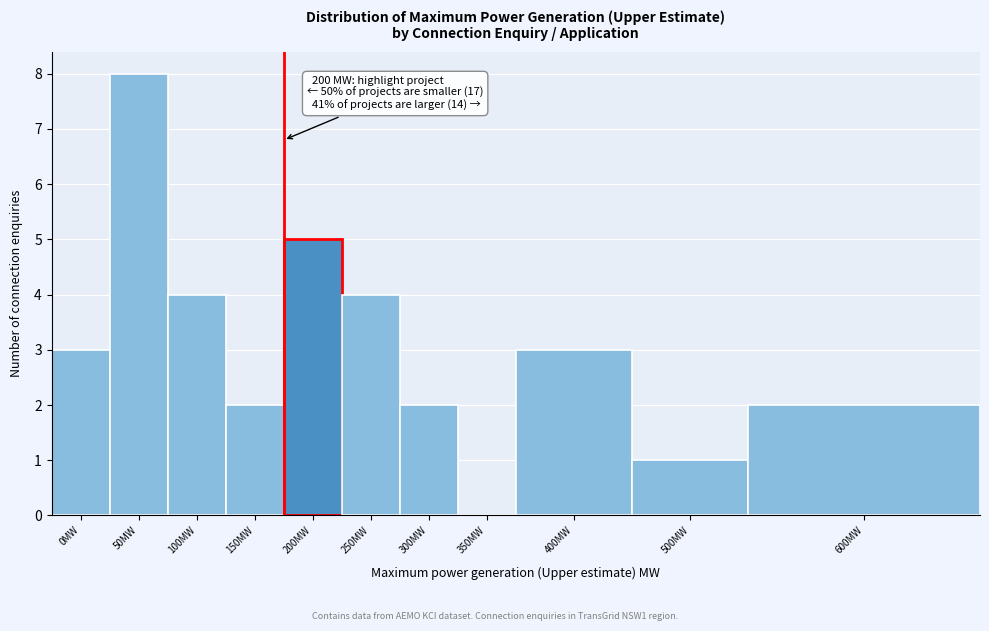

Reading right to left, list all the values displayed in this chart.

600MW=2	500MW=1	400MW=3	350MW=0	300MW=2	250MW=4	200MW=5	150MW=2	100MW=4	50MW=8	0MW=3